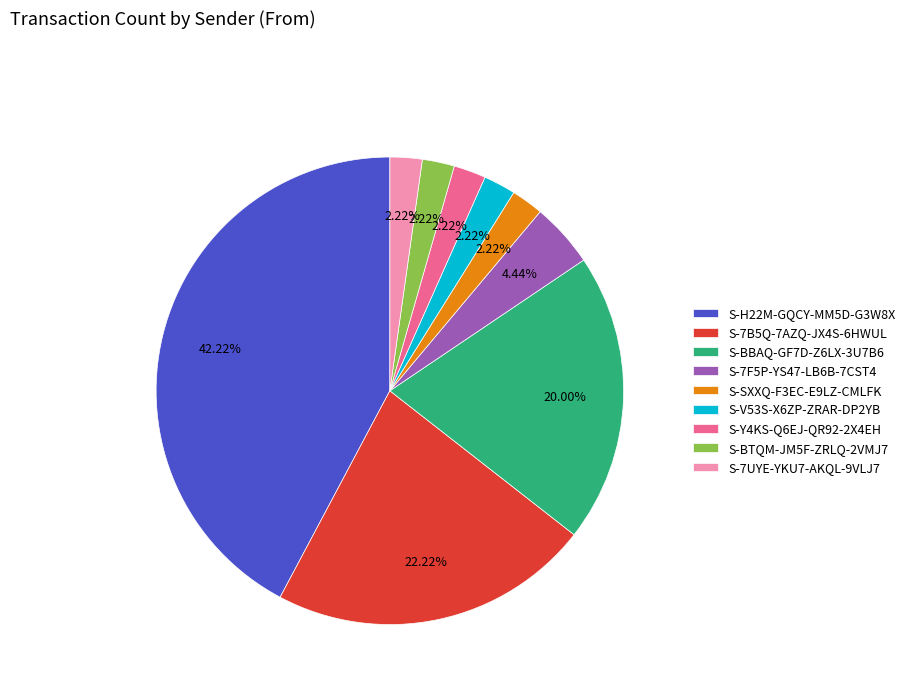

Approximately how many times larger is the value at S-Y4KS-Q6EJ-QR92-2X4EH compared to S-SXXQ-F3EC-E9LZ-CMLFK?

1.0